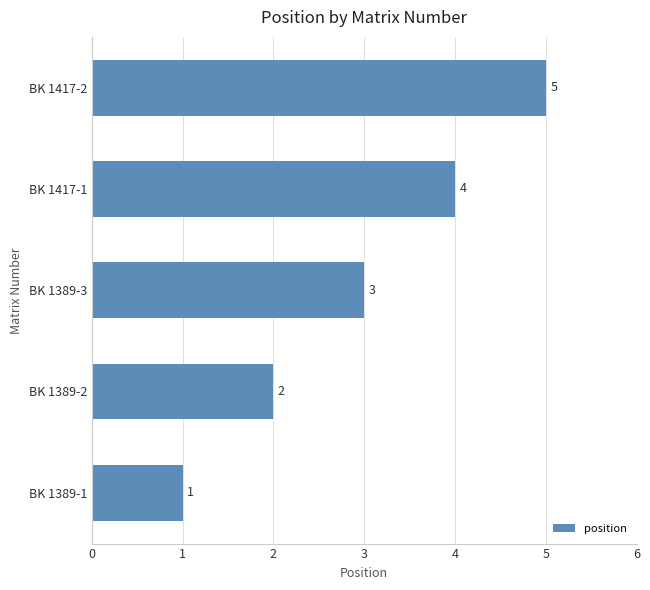

What is the average value?

3